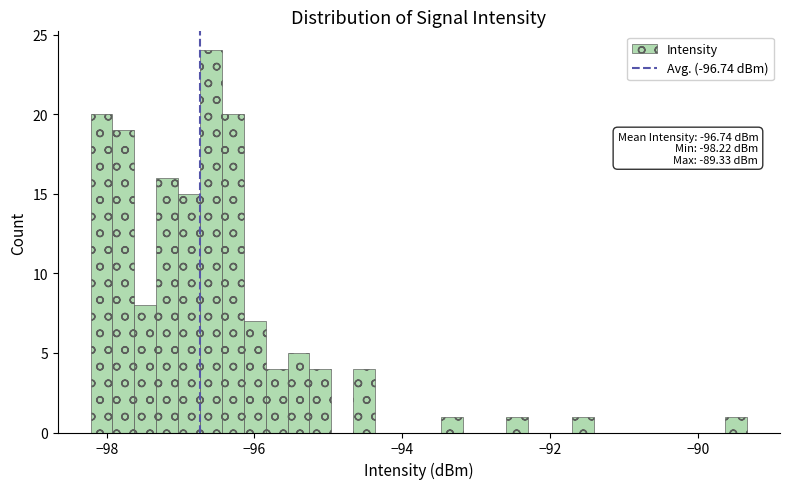

Around what value on the x-axis is the tallest bar? Give the approximate position of its centre, as read against the axis.

-96.6